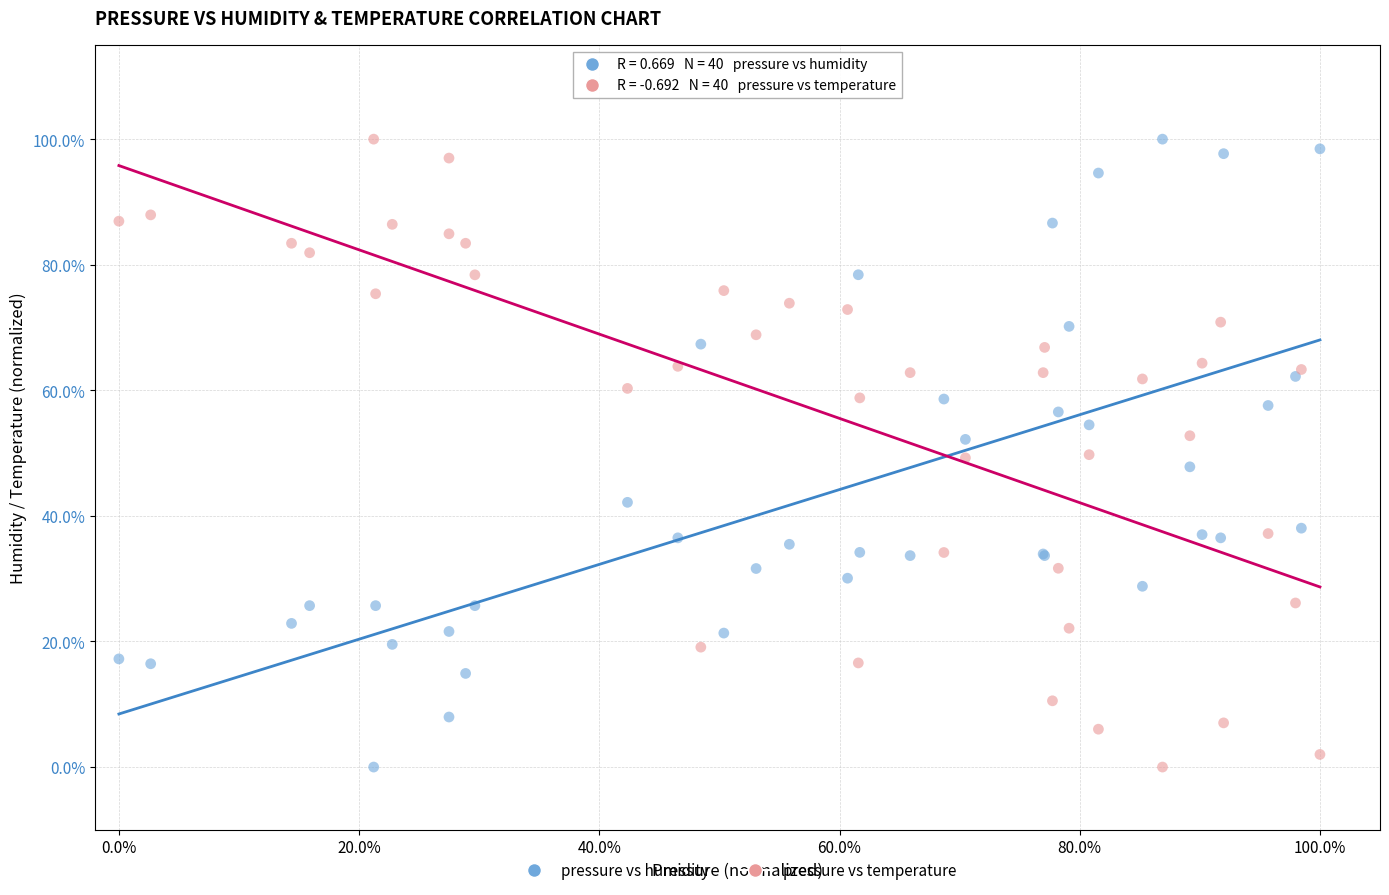

What are all the series names shown in the legend?

pressure vs humidity, pressure vs temperature